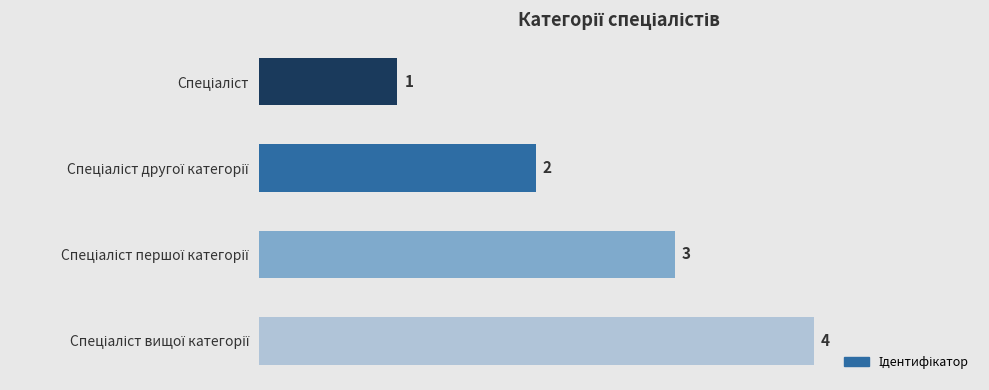

What is the difference between the maximum and second lowest values?

2